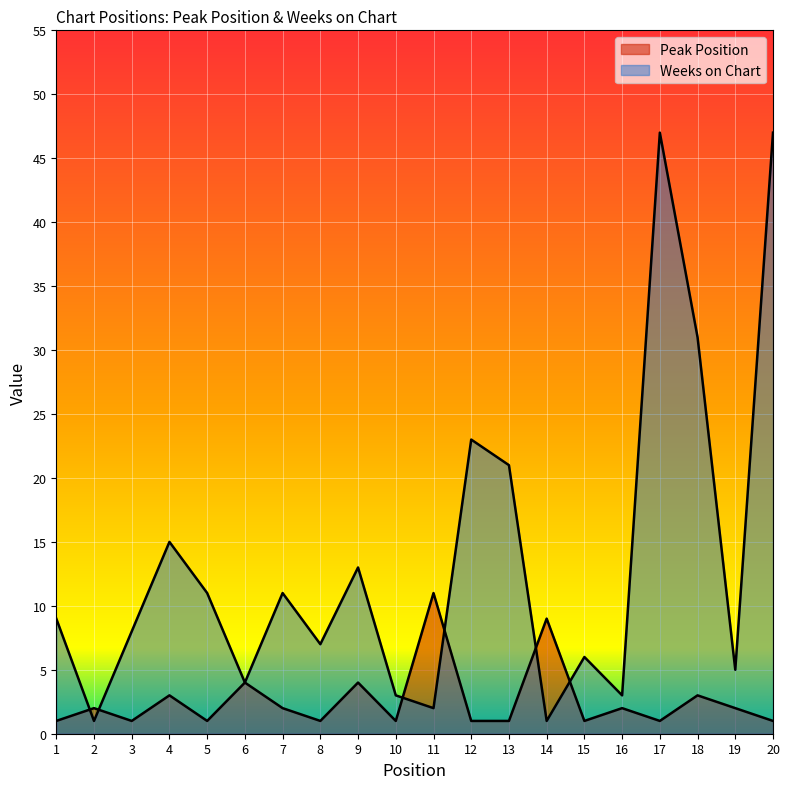

The value of Peak Position at 5 is 2. True or false?

False